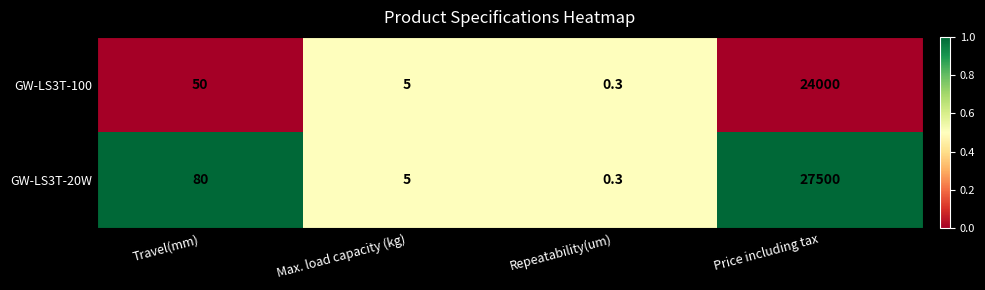

What is the sum of all GW-LS3T-100 values?

24055.3